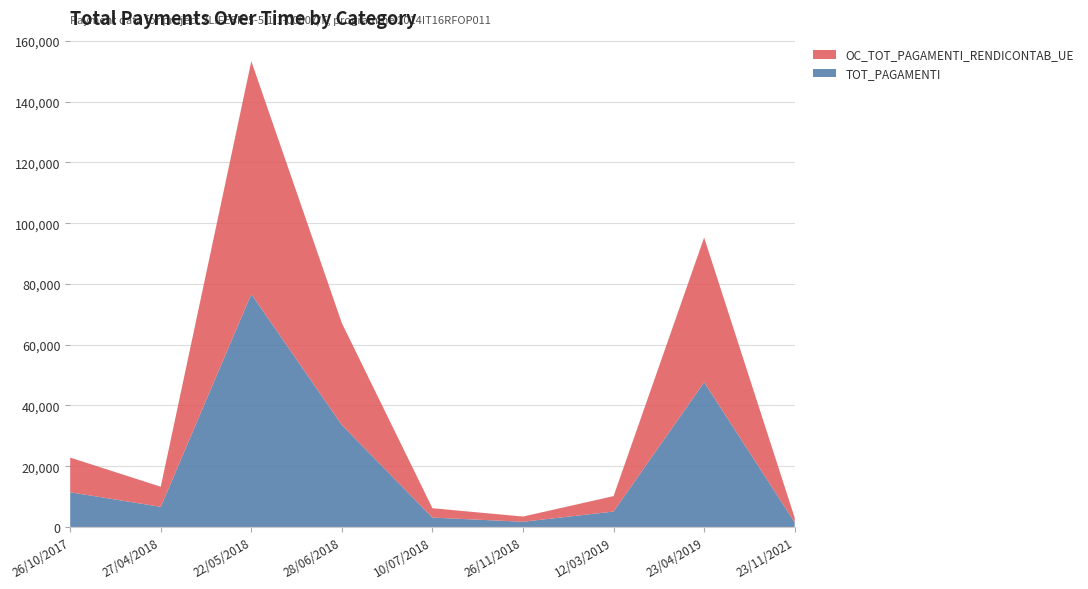

Reading left to right, extract all data points from this chart.

TOT_PAGAMENTI: 11419.2	6623.1	76670.4	33541.5	3083.2	1712.9	5075.2	47637.2	1513.4
OC_TOT_PAGAMENTI_RENDICONTAB_UE: 11419.2	6623.1	76670.4	33541.5	3083.2	1712.9	5075.2	47637.2	1513.4